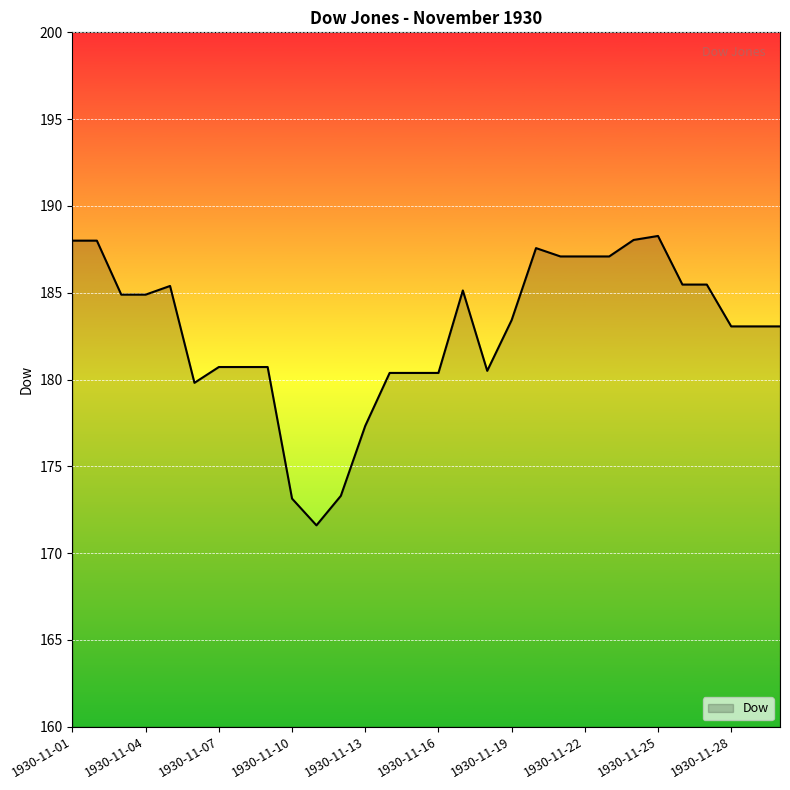

What is the greatest value displayed?

188.3